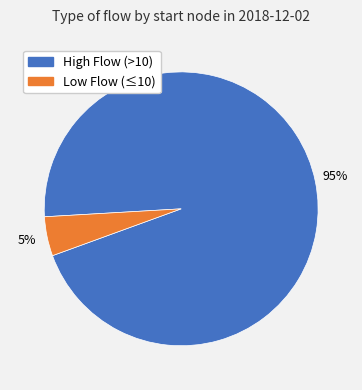

To the nearest percent, what is the average slice percentage?

50%